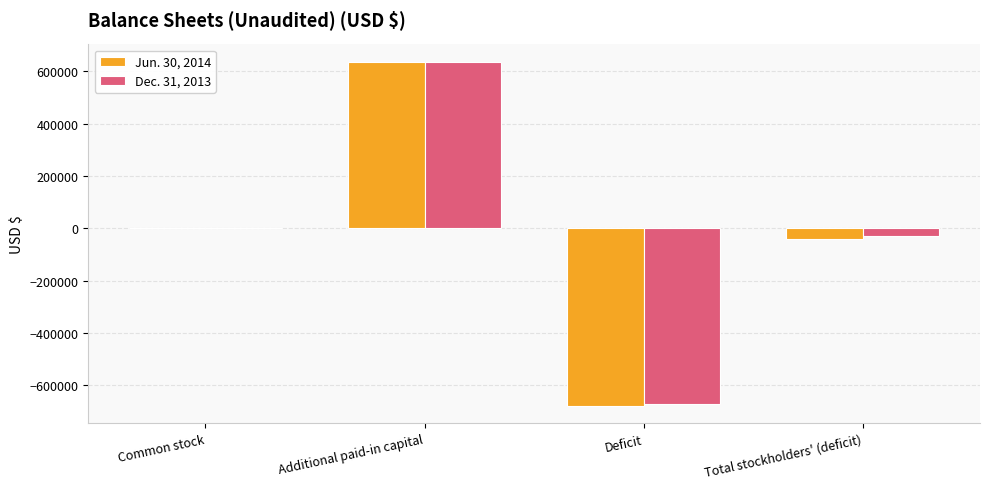

True or false: Dec. 31, 2013 has a value of 637846 at Additional paid-in capital.

True